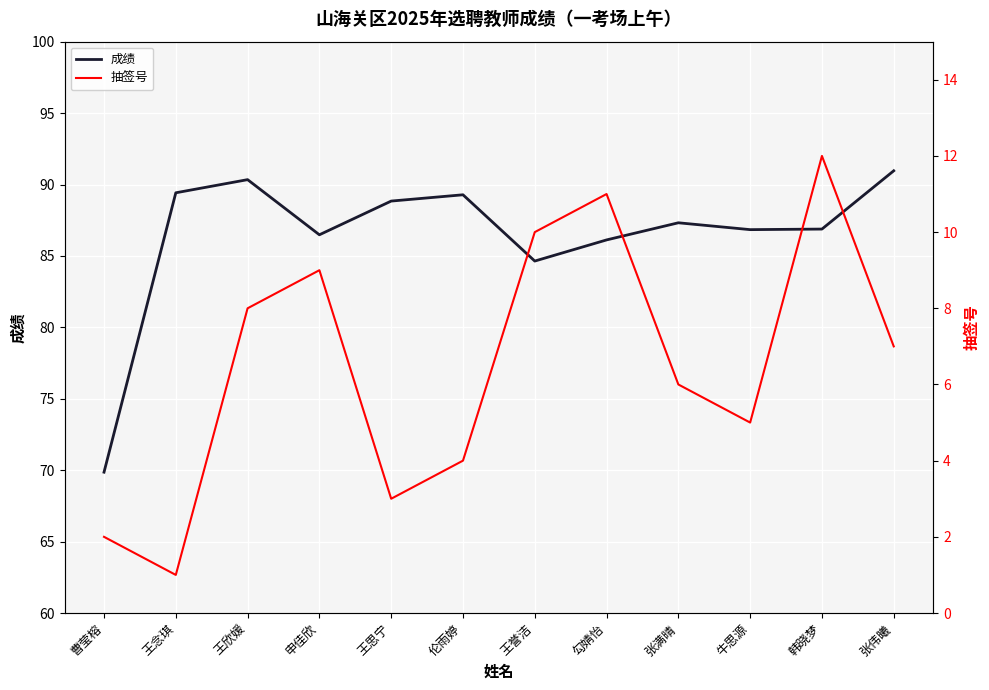

Where is 抽签号 nearest to the value 6?

张满晴